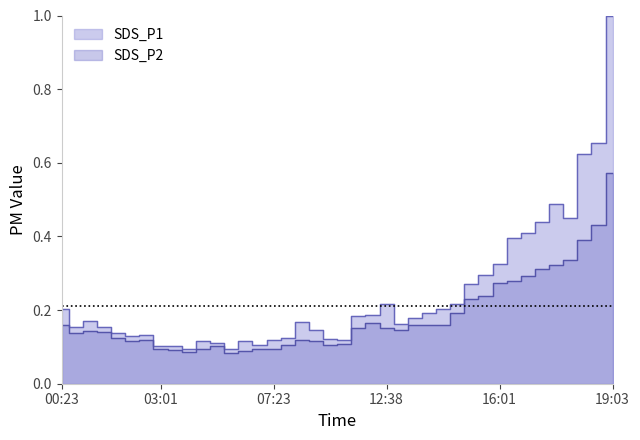

Reading left to right, list all the values displayed in this chart.

SDS_P1: 0.2	0.2	0.2	0.2	0.1	0.1	0.1	0.1	0.1	0.1	0.1	0.1	0.1	0.1	0.1	0.1	0.1	0.2	0.1	0.1	0.1	0.2	0.2	0.2	0.2	0.2	0.2	0.2	0.2	0.3	0.3	0.3	0.4	0.4	0.4	0.5	0.5	0.6	0.7	1.0
SDS_P2: 0.2	0.1	0.1	0.1	0.1	0.1	0.1	0.1	0.1	0.1	0.1	0.1	0.1	0.1	0.1	0.1	0.1	0.1	0.1	0.1	0.1	0.2	0.2	0.2	0.1	0.2	0.2	0.2	0.2	0.2	0.2	0.3	0.3	0.3	0.3	0.3	0.3	0.4	0.4	0.6